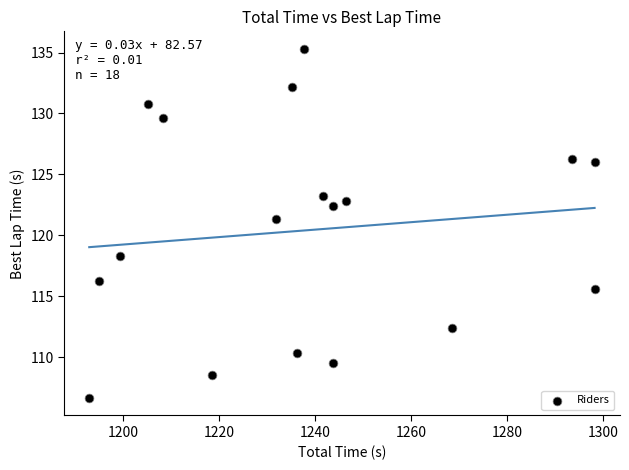

What is the range of Y values (max minus min)?

28.7